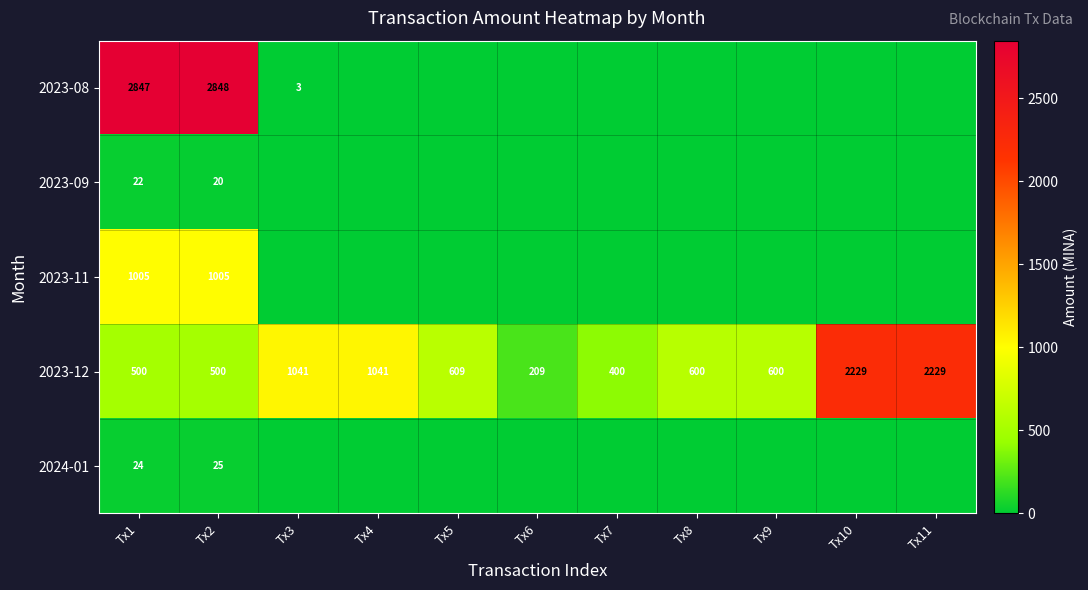

What value does the 2023-12 series have at Tx8?

600